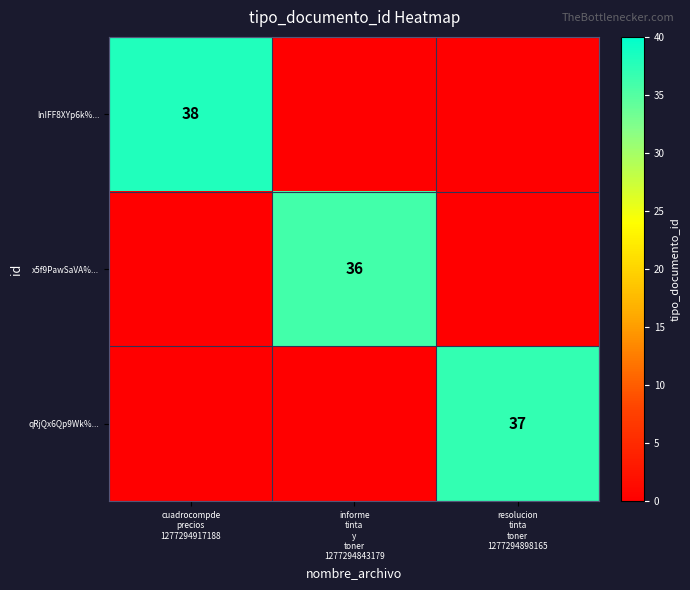

What is the difference between the maximum and second lowest values in the lnIFF8XYp6k%... series?

38